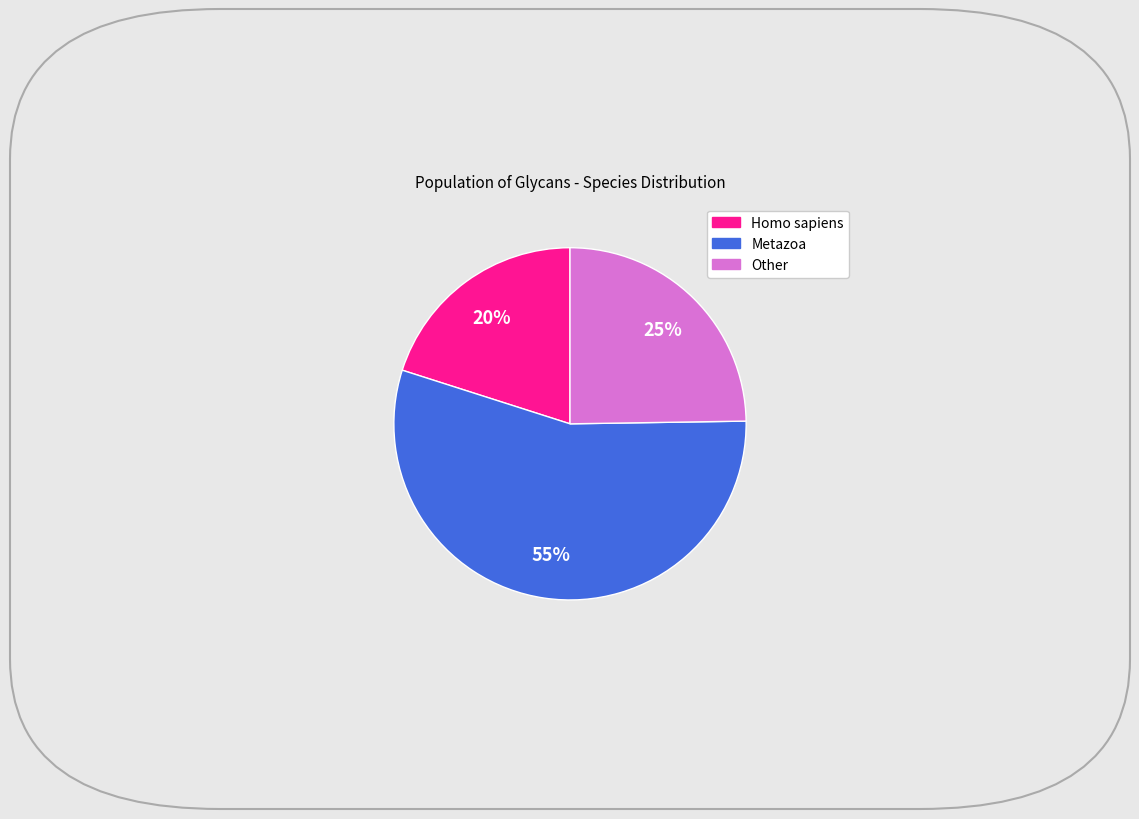

To the nearest percent, what is the average slice percentage?

33%